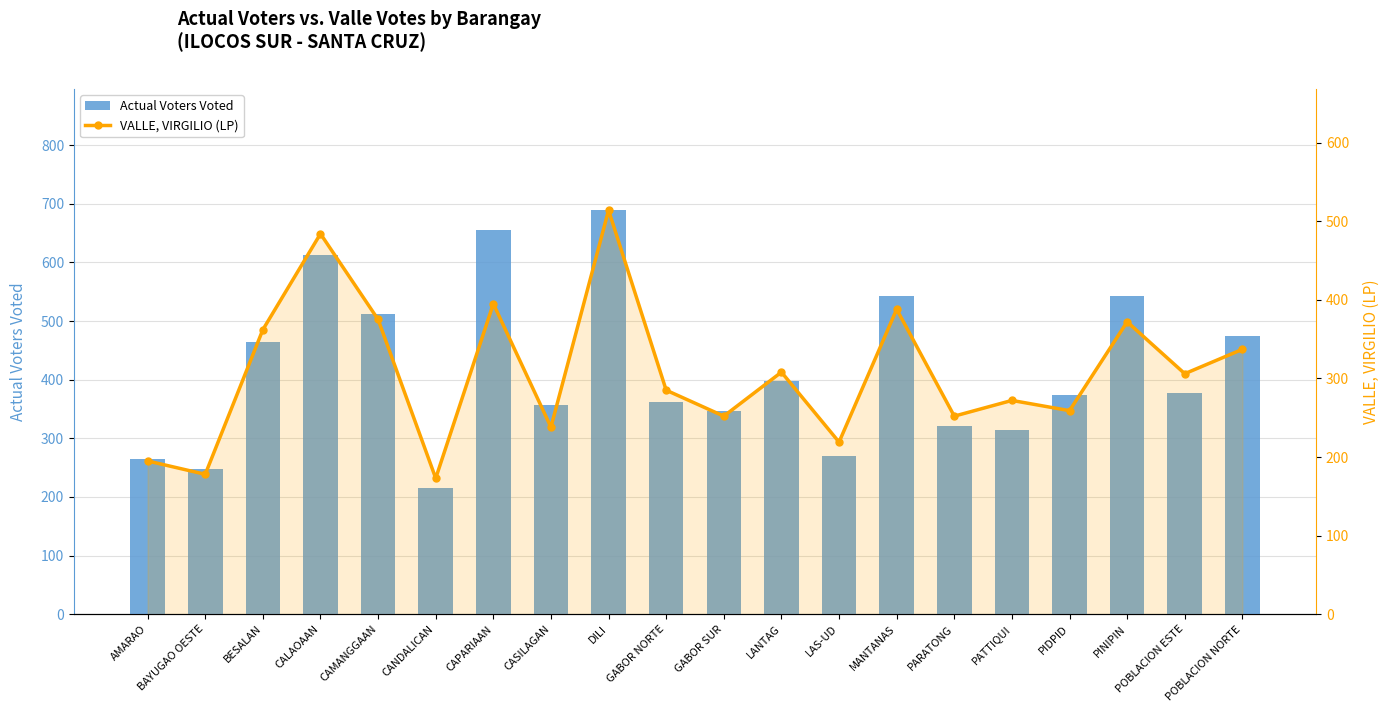

What is the value of the Actual Voters Voted bar at the 2nd from the left?

248